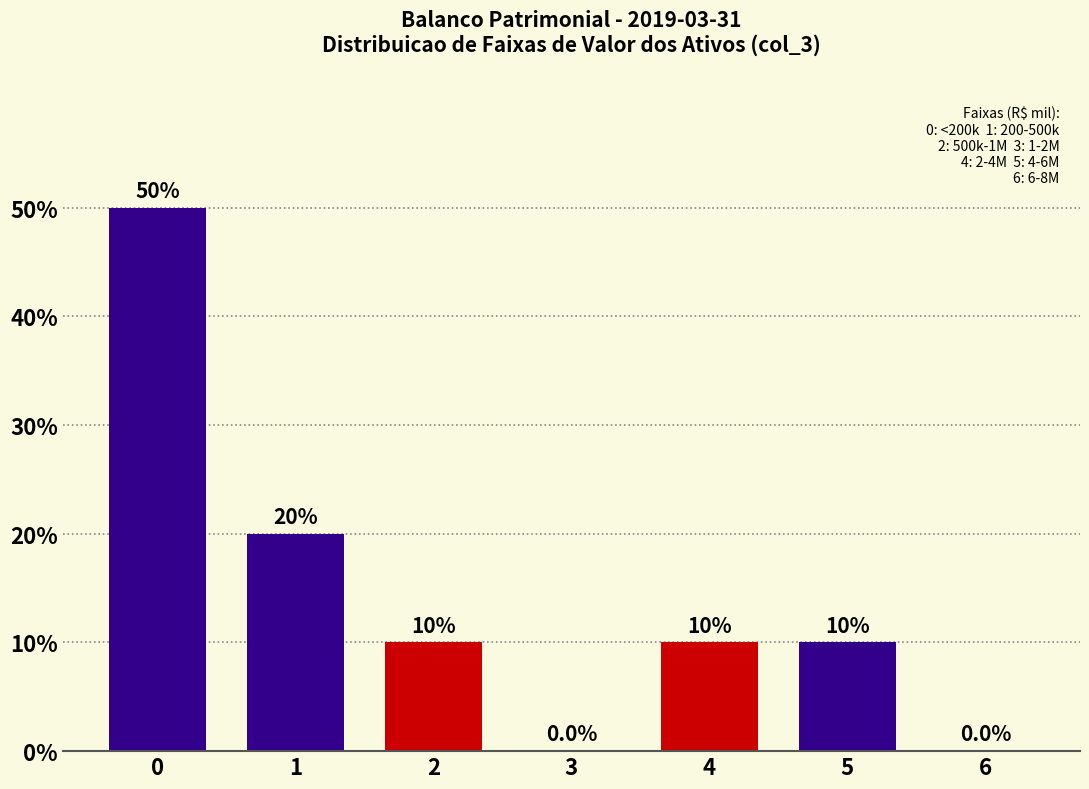

Reading left to right, what are all the values shown in this chart?

0=50	1=20	2=10	3=0	4=10	5=10	6=0